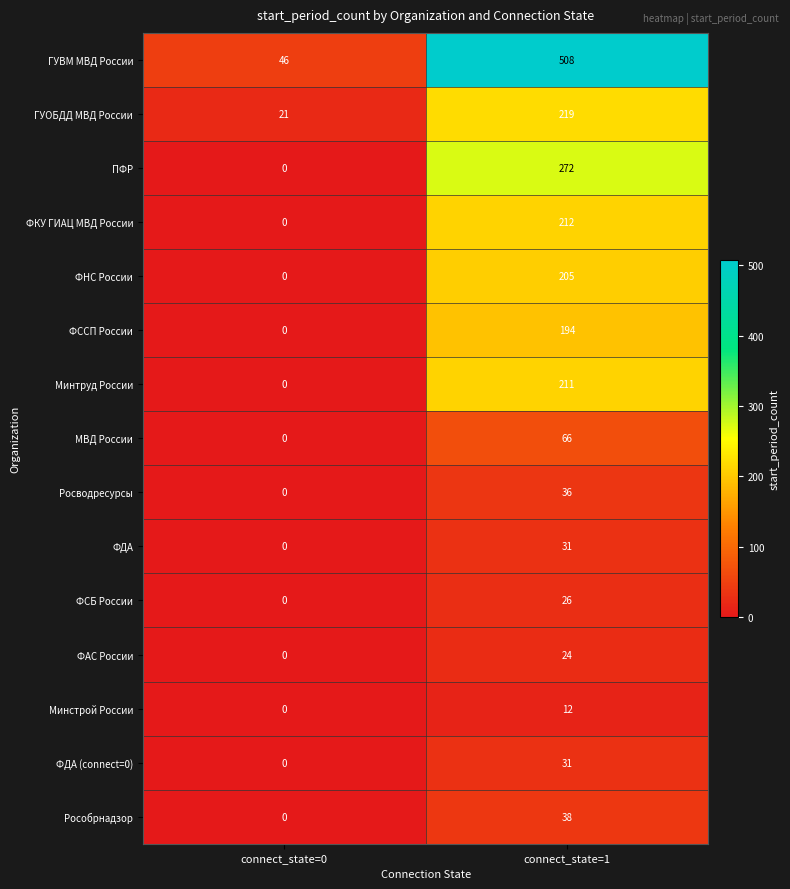

Is it true that ФНС России equals 0 at connect_state=0?

True